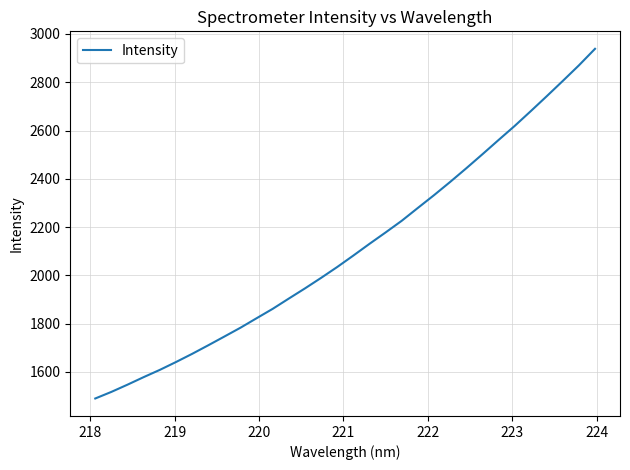

What is the minimum value shown in the chart?

1490.0